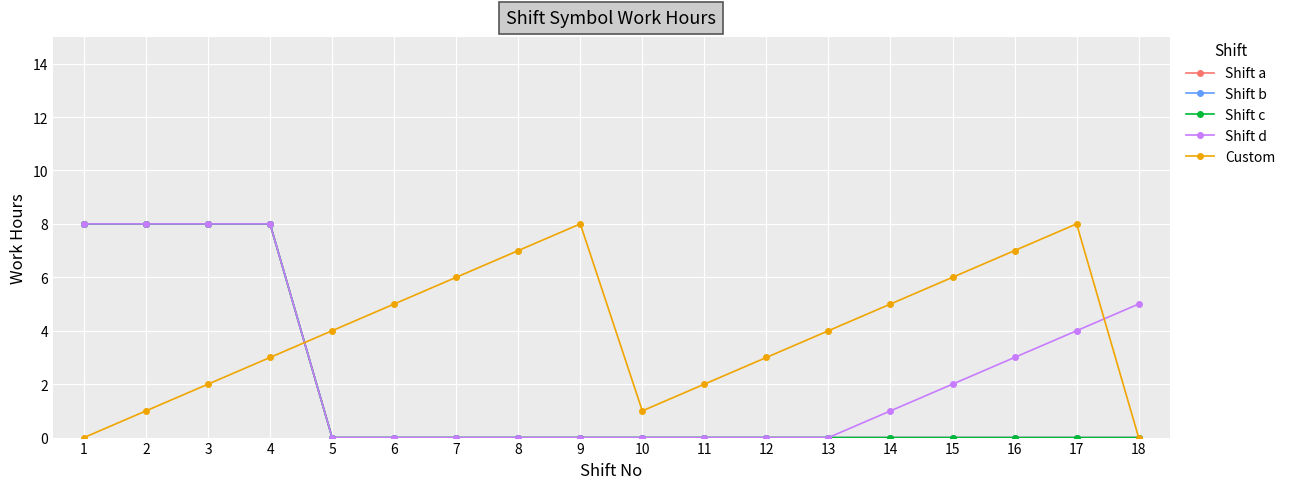

Reading right to left, what are all the values shown in this chart?

Shift a: 0	0	0	0	0	0	0	0	0	0	0	0	0	0	8	8	8	8
Shift b: 0	0	0	0	0	0	0	0	0	0	0	0	0	0	8	8	8	8
Shift c: 0	0	0	0	0	0	0	0	0	0	0	0	0	0	8	8	8	8
Shift d: 5	4	3	2	1	0	0	0	0	0	0	0	0	0	8	8	8	8
Custom: 0	8	7	6	5	4	3	2	1	8	7	6	5	4	3	2	1	0